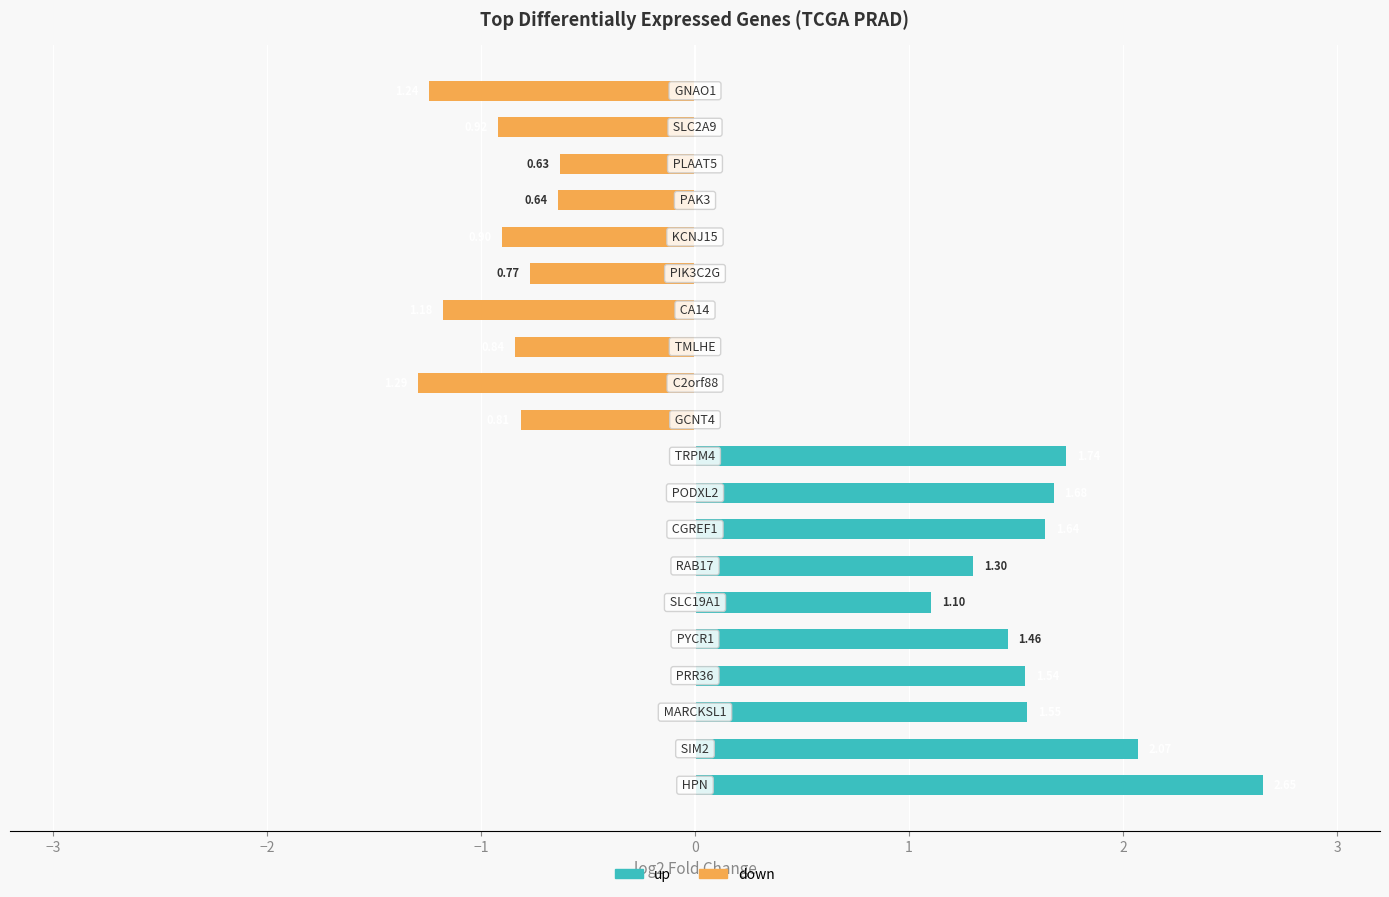

Reading right to left, list all the values displayed in this chart.

up: 0.0	0.0	0.0	0.0	0.0	0.0	0.0	0.0	0.0	0.0	1.7	1.7	1.6	1.3	1.1	1.5	1.5	1.6	2.1	2.7
down: -1.2	-0.9	-0.6	-0.6	-0.9	-0.8	-1.2	-0.8	-1.3	-0.8	0.0	0.0	0.0	0.0	0.0	0.0	0.0	0.0	0.0	0.0